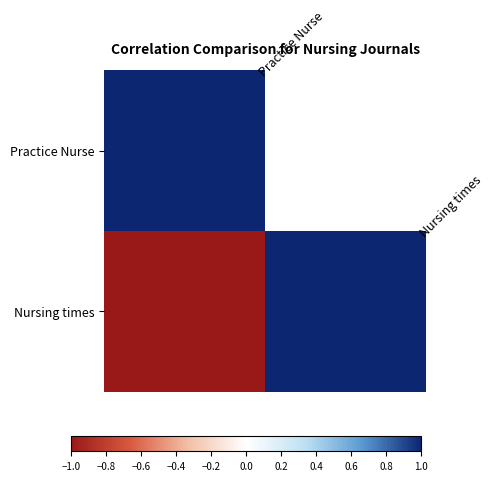

Which series has the largest total across all categories?

Nursing times